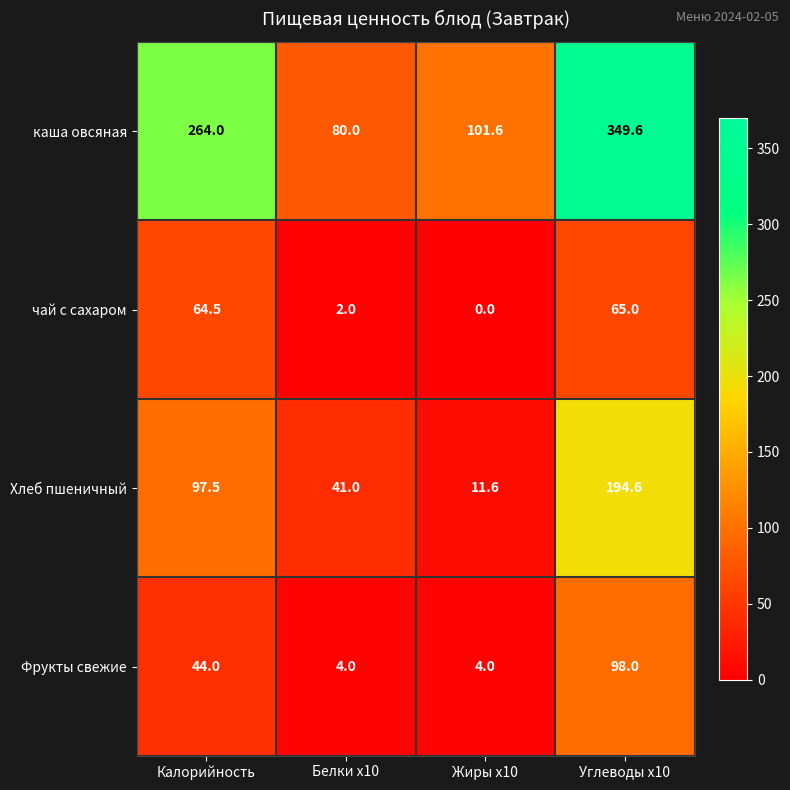

Between Калорийность and Жиры x10, which series saw the biggest shift?

каша овсяная